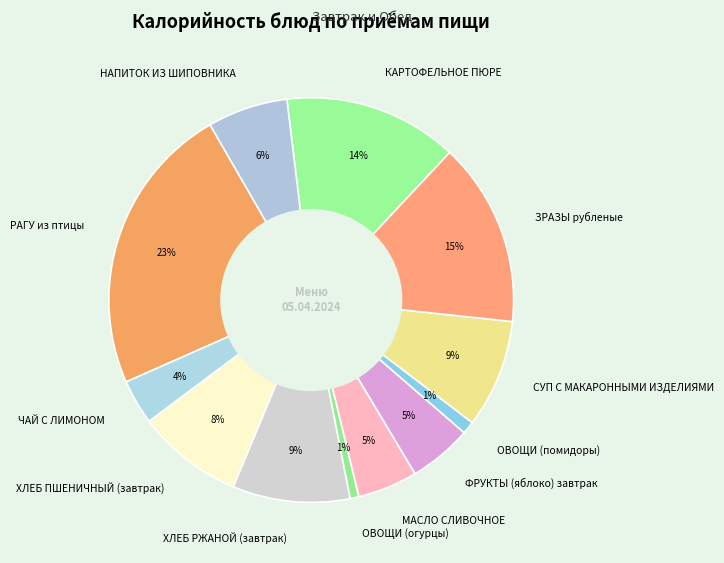

What is the largest slice in the pie chart?

РАГУ из птицы